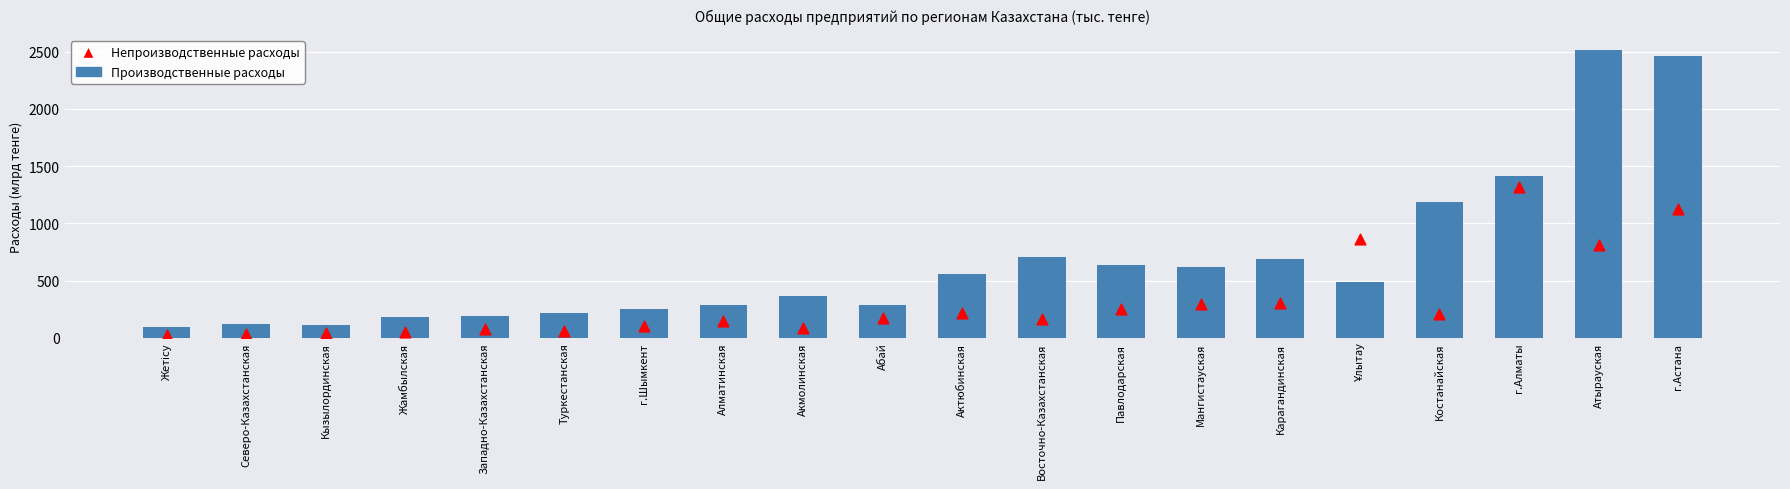

Which series has the largest total across all categories?

Производственные расходы